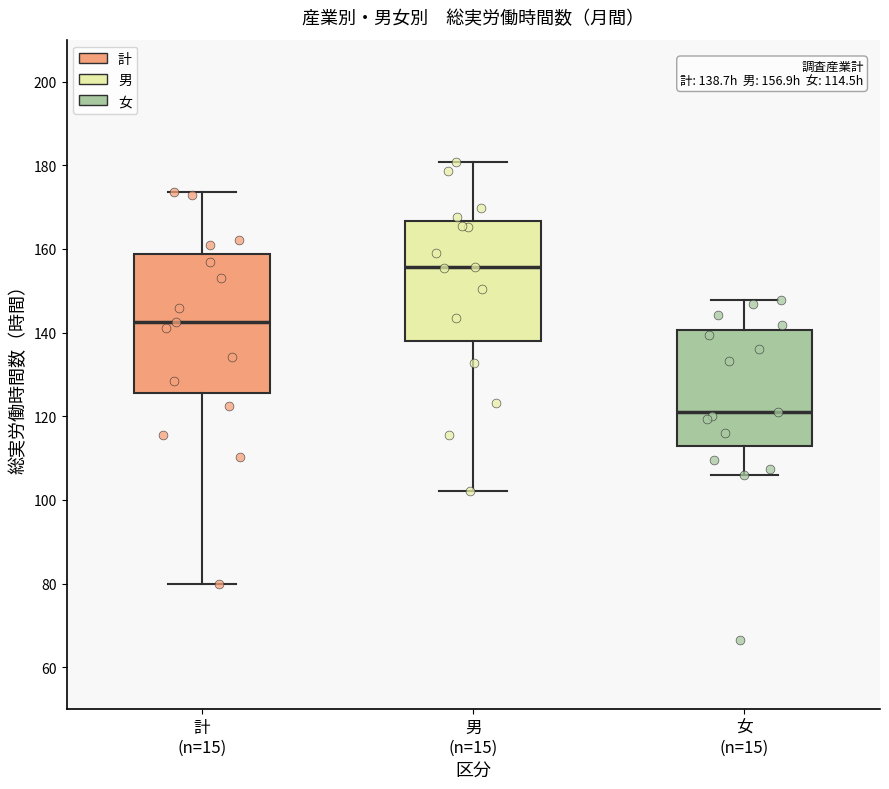

Which box has the highest median line?

男 (n=15)